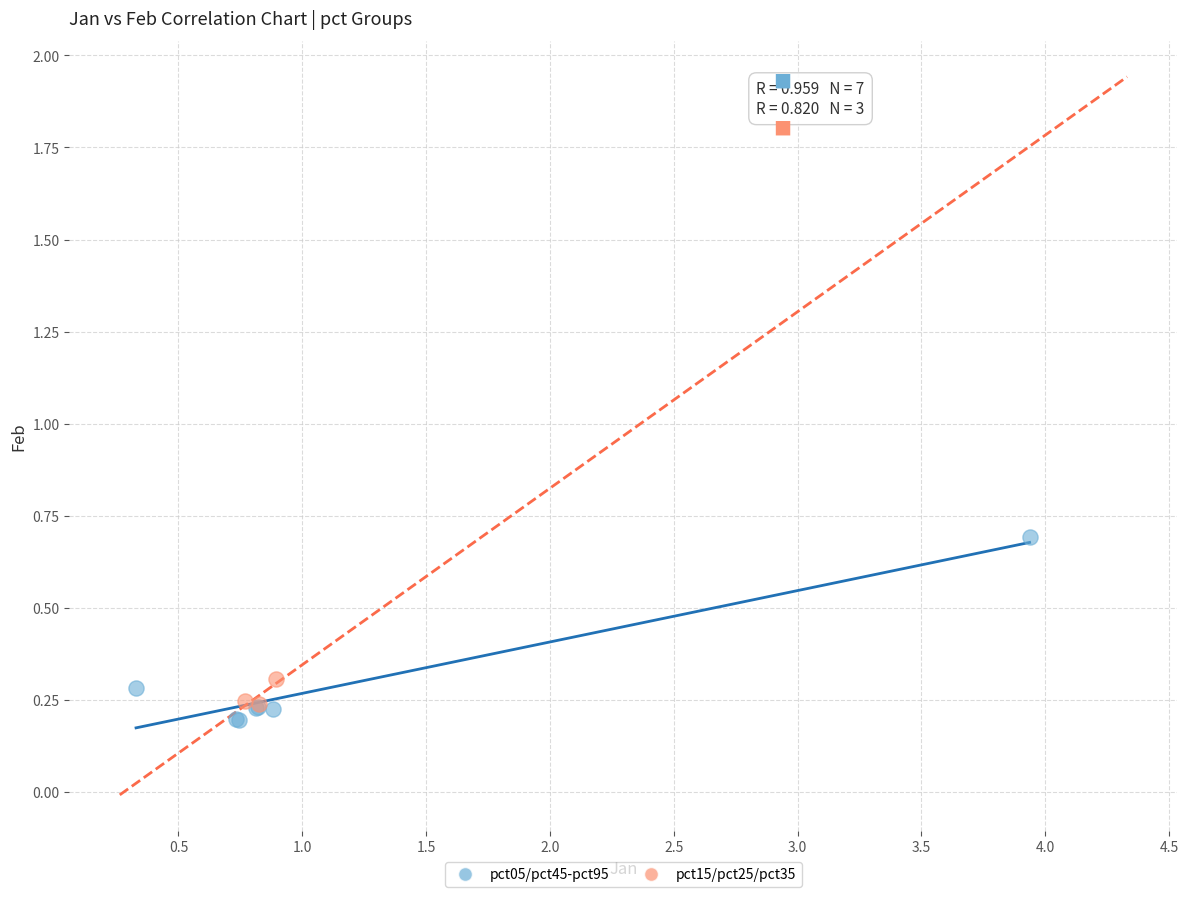

Which series contains the highest Y value?

pct05/pct45-pct95